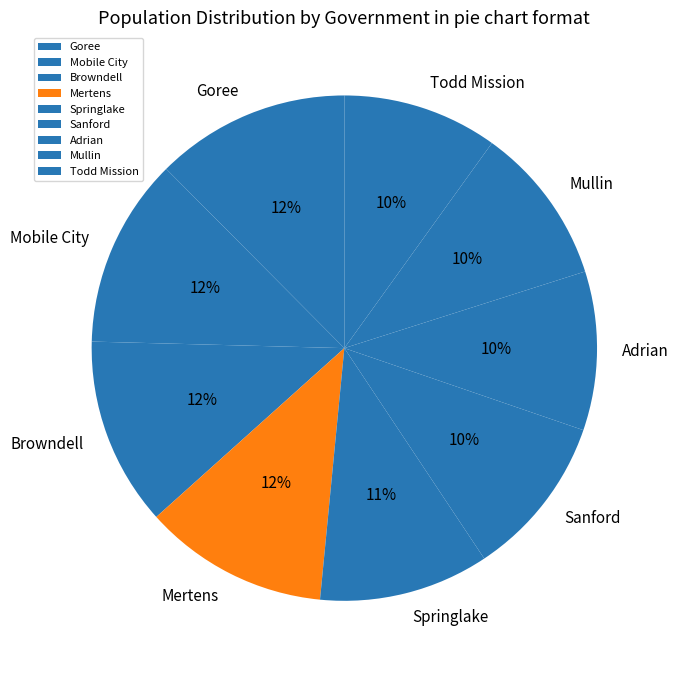

To the nearest percent, what is the combined percentage of Mobile City and Todd Mission?

22%